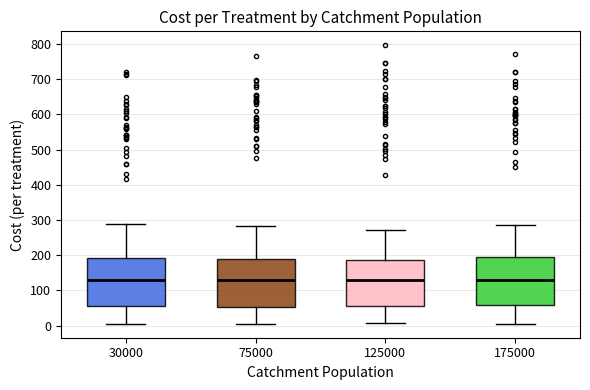

Reading left to right, transcribe this box plot: for each box, give where its median line is, the range the box spans, and where its two whiskers end, as read against the y-axis. The values are not printed on the chart, so give them approximately, as read against the axis.

30000: median 130, box 60 to 190, whiskers 10 to 290
75000: median 130, box 50 to 190, whiskers 10 to 280
125000: median 130, box 50 to 190, whiskers 10 to 270
175000: median 130, box 60 to 200, whiskers 10 to 290